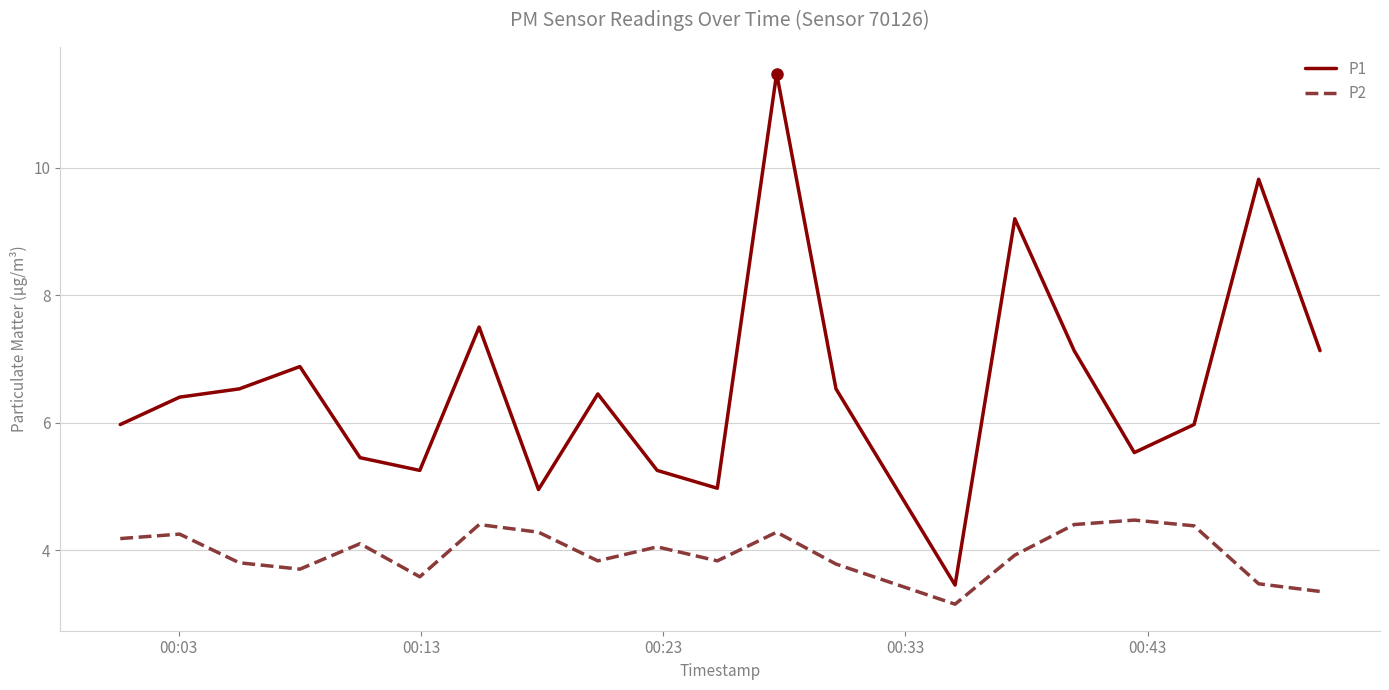

True or false: P2 and P1 cross at least once.

False